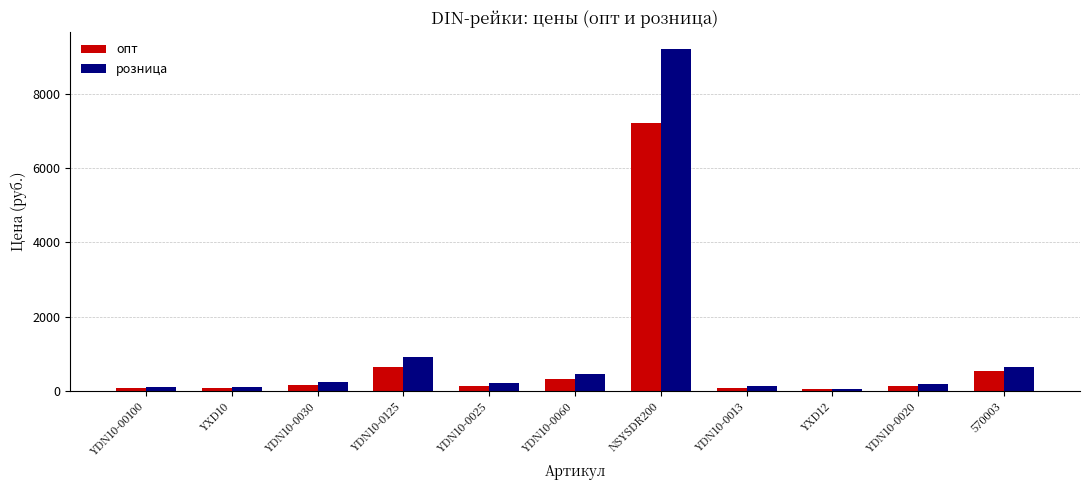

What is the difference between the highest and lowest values at YDN10-0020?

54